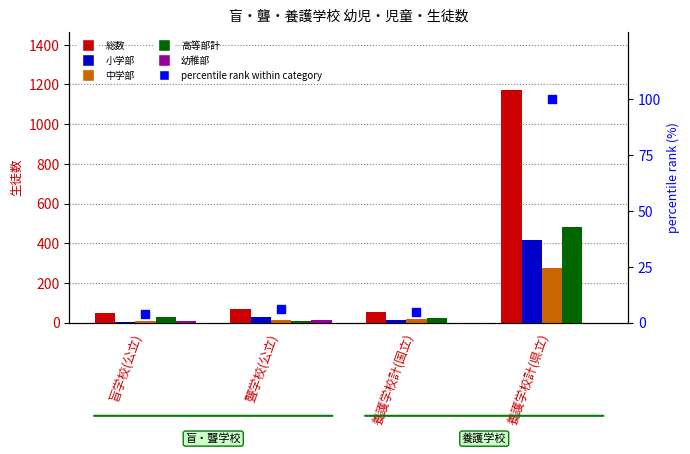

At which category is the sum across all series the highest?

養護学校計(県立)